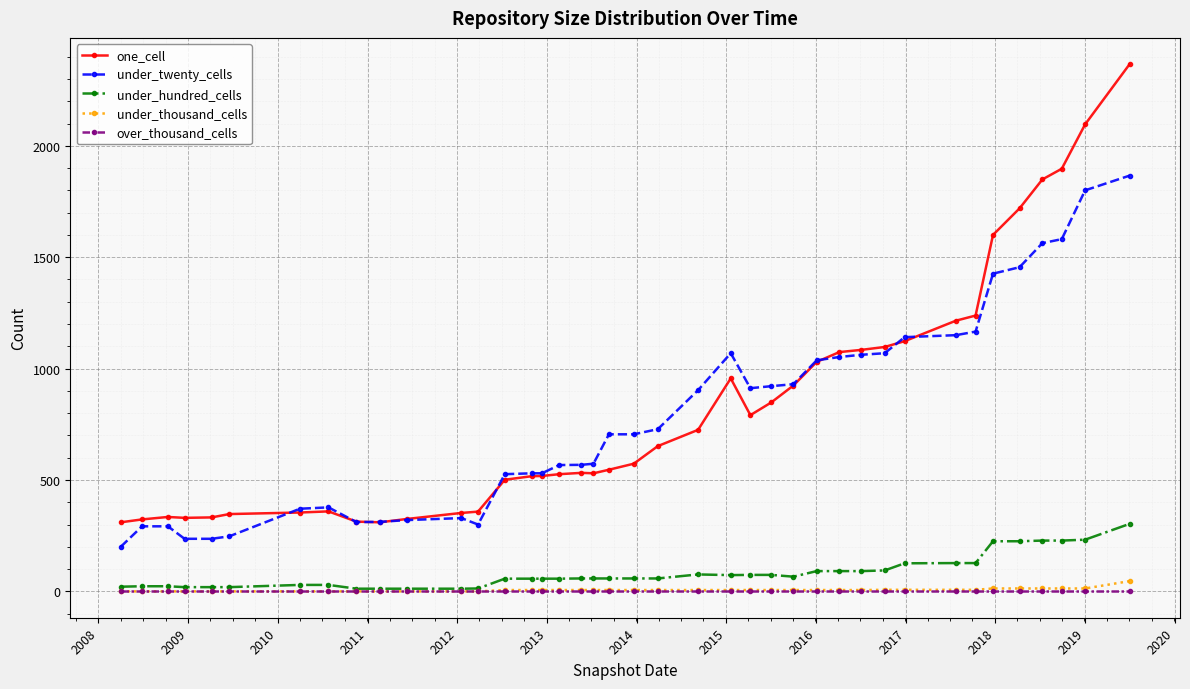

True or false: under_twenty_cells and over_thousand_cells intersect in this chart.

False